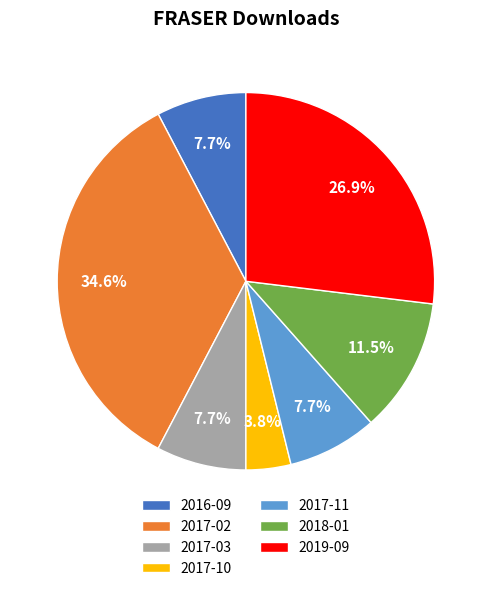

Which slice is the largest?

2017-02